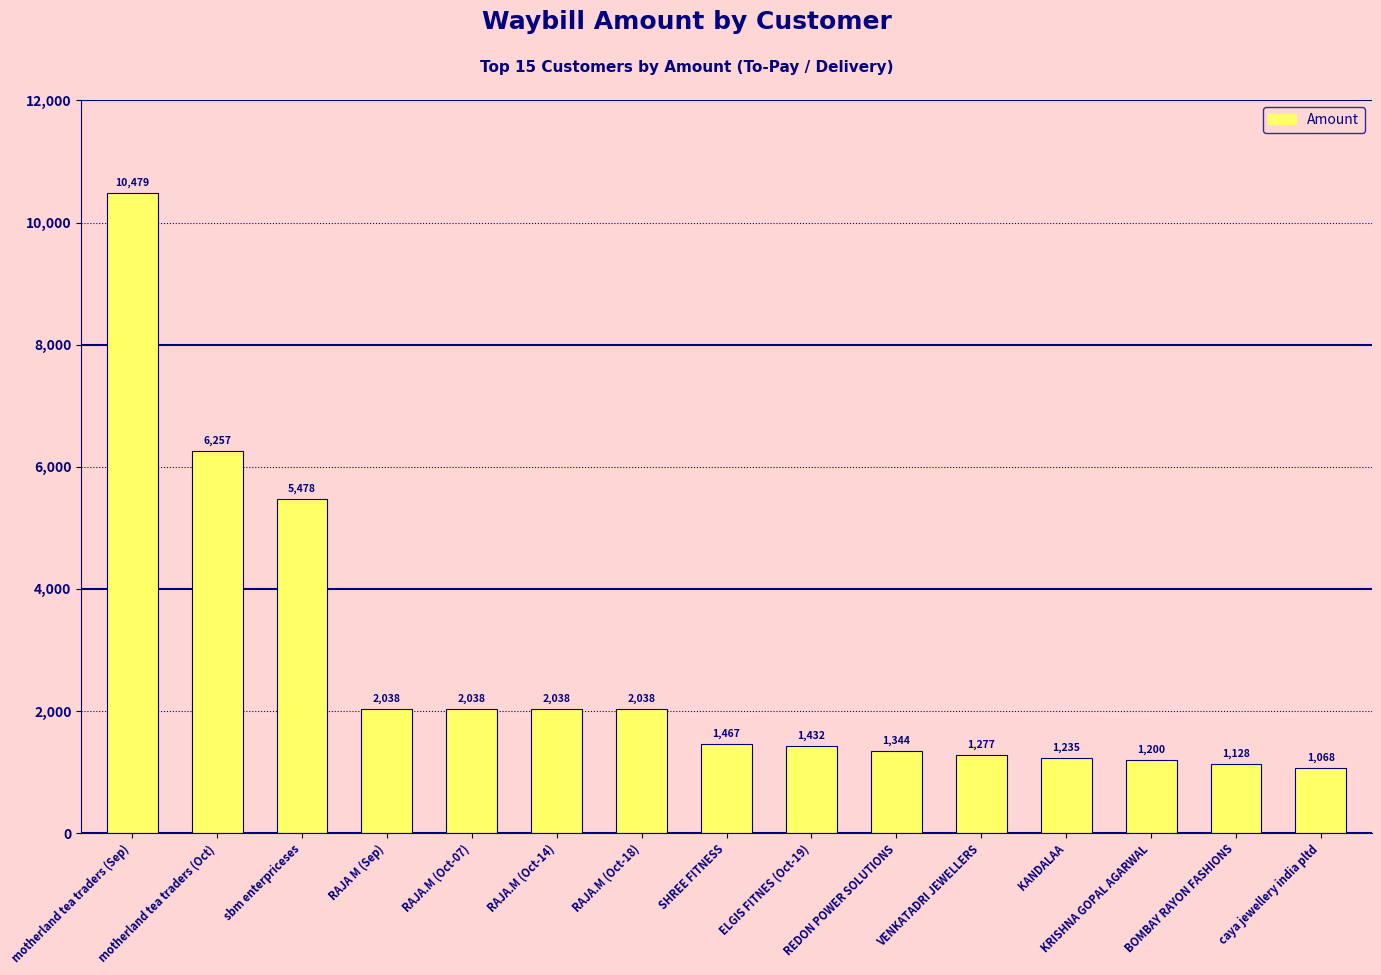

At which label is the value closest to 5773?

sbm enterpriceses